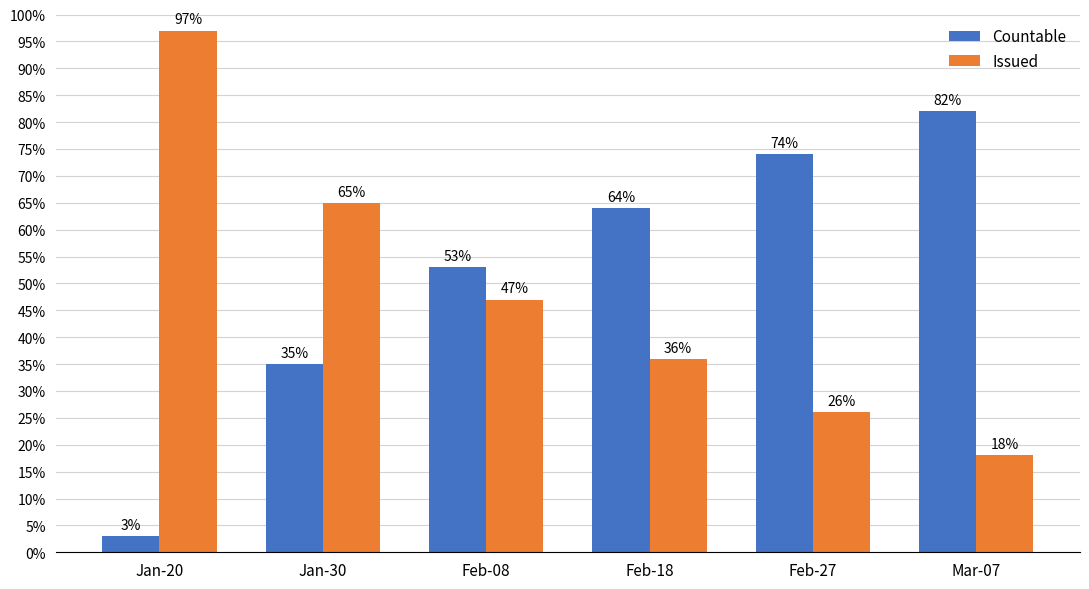

The Countable series shows 35 at Jan-30. True or false?

True